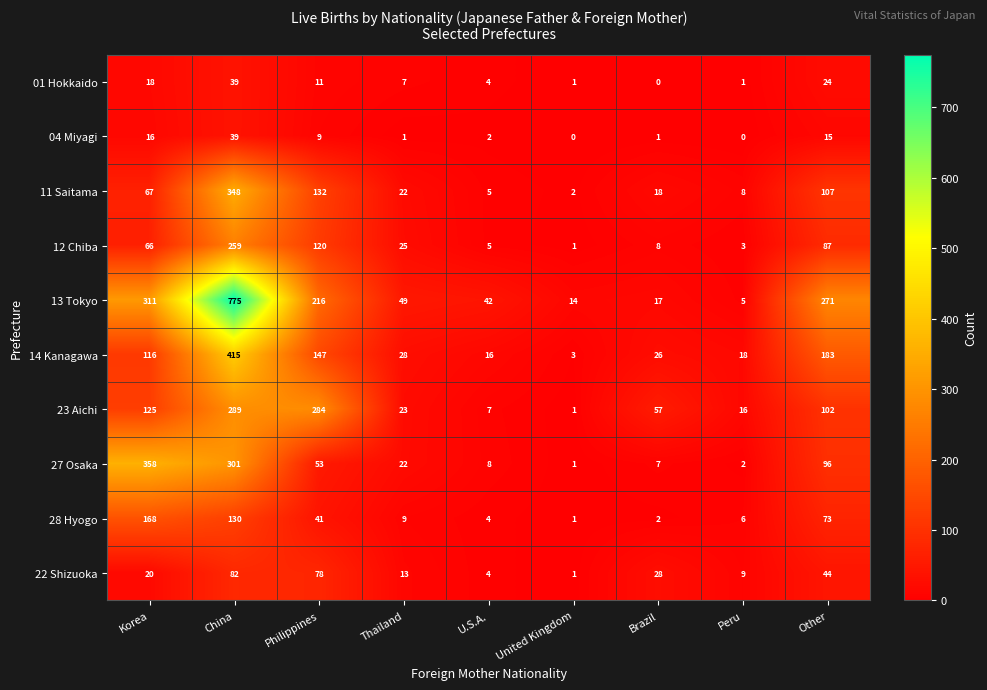

What is the highest value of the 01 Hokkaido series?

39